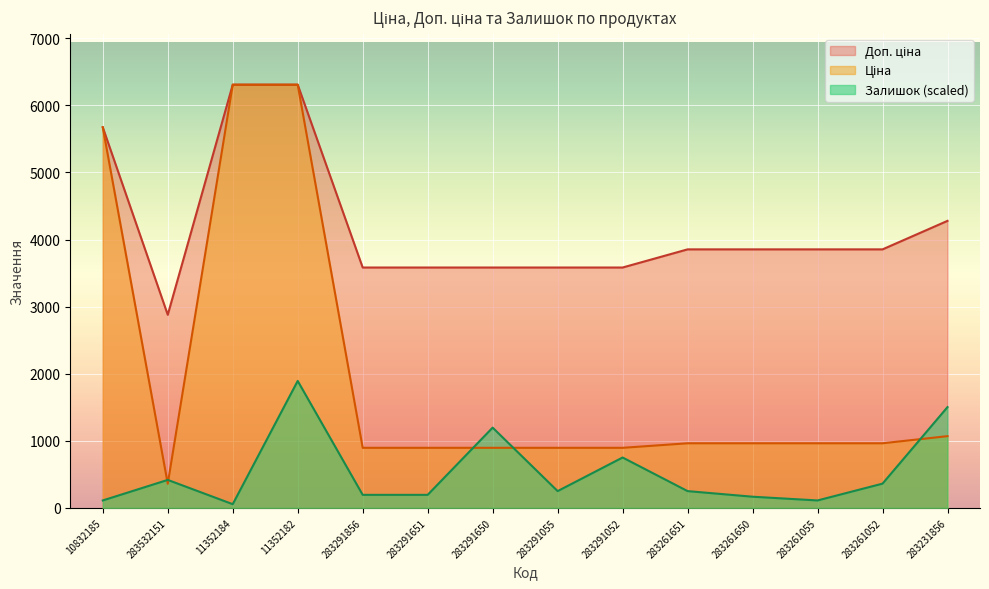

What is the highest value of the Доп. ціна series?

6308.8